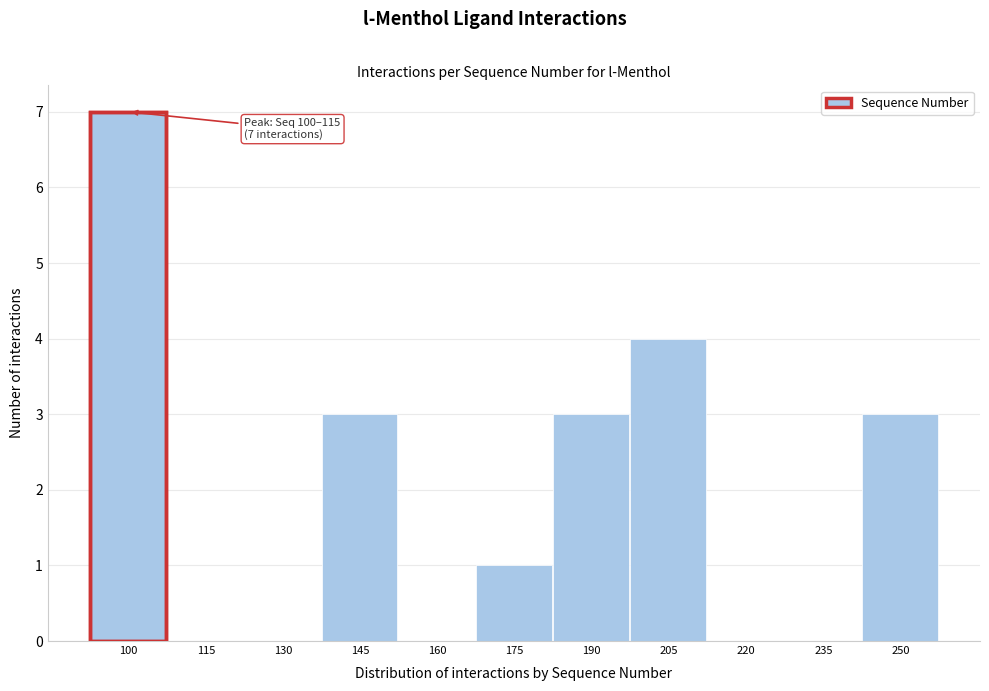

Reading left to right, what are all the values shown in this chart?

100=7	115=0	130=0	145=3	160=0	175=1	190=3	205=4	220=0	235=0	250=3